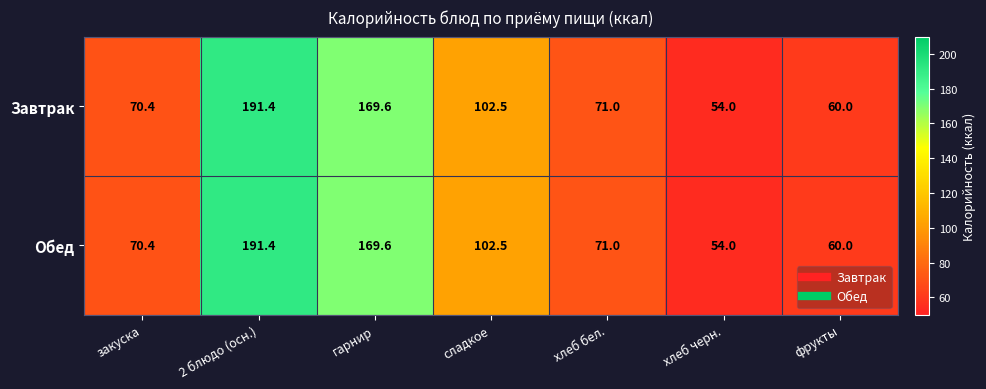

Reading left to right, list all the values displayed in this chart.

Завтрак: закуска=70.4	2 блюдо (осн.)=191.4	гарнир=169.6	сладкое=102.5	хлеб бел.=71.0	хлеб черн.=54.0	фрукты=60.0
Обед: закуска=70.4	2 блюдо (осн.)=191.4	гарнир=169.6	сладкое=102.5	хлеб бел.=71.0	хлеб черн.=54.0	фрукты=60.0